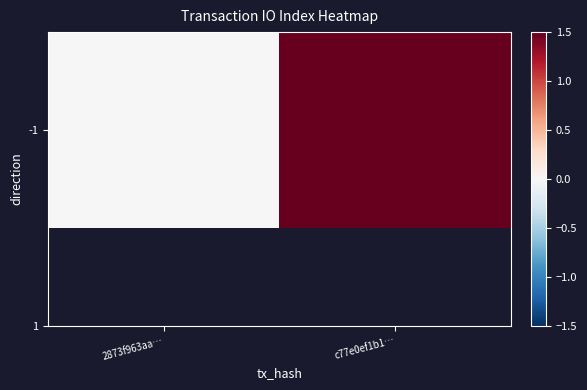

The chart shows a value of 22 at c77e0ef1b1…. True or false?

True